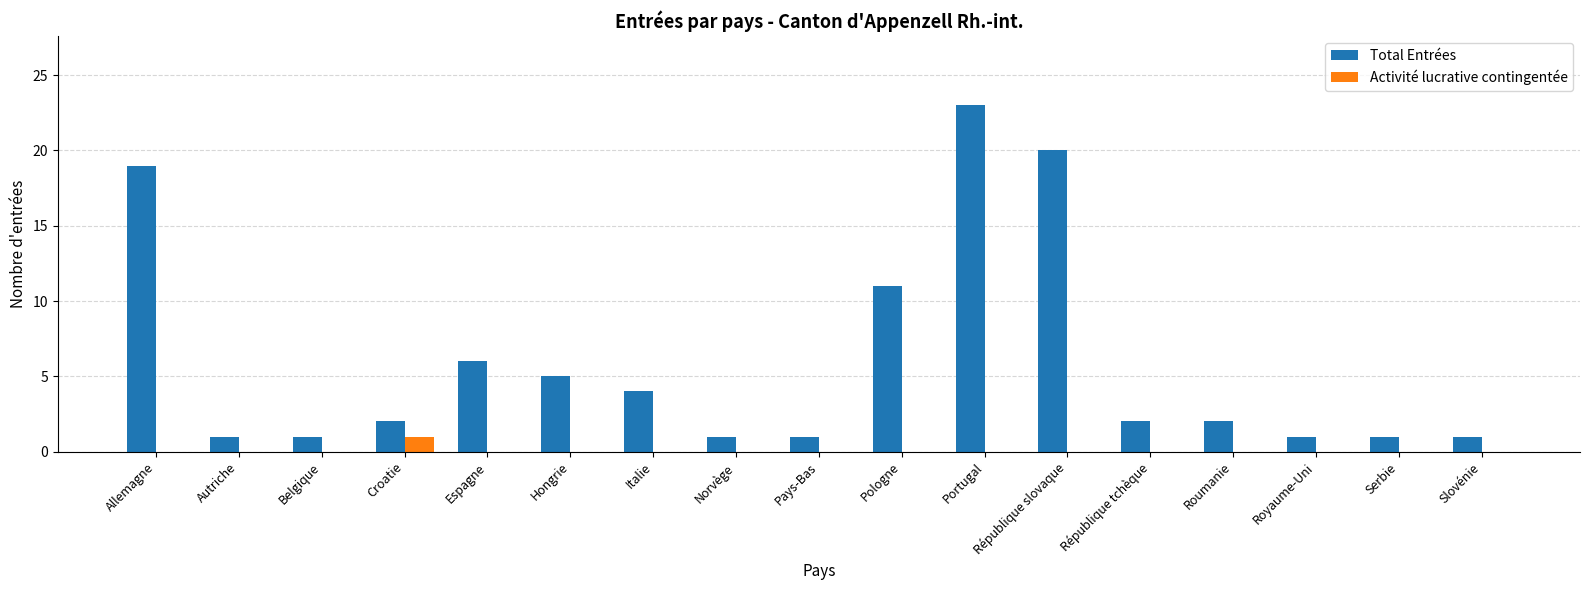

Which series has the largest range (max minus min)?

Total Entrées